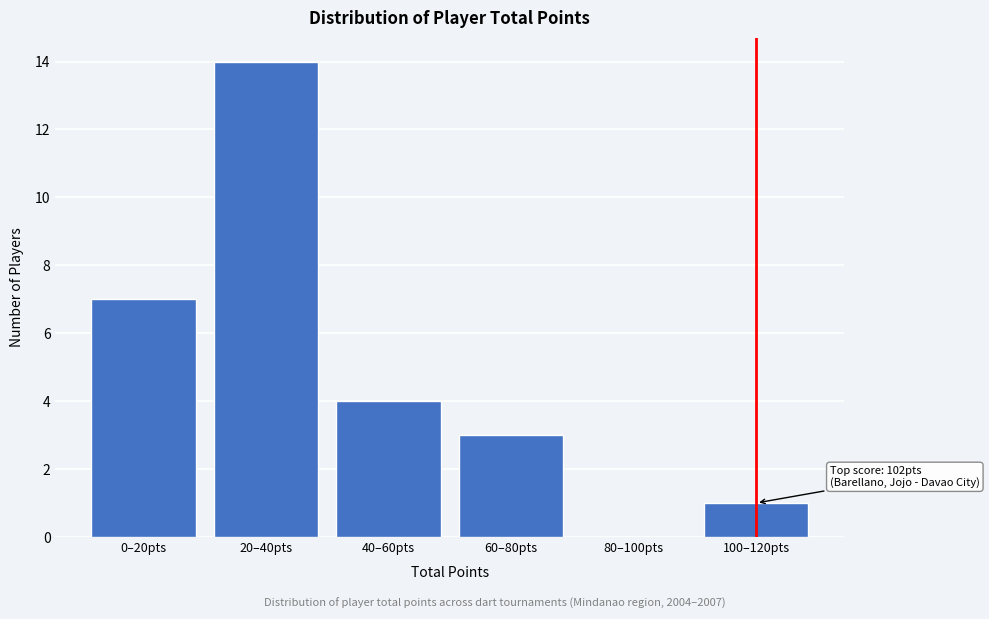

Reading left to right, extract all data points from this chart.

0–20pts=7	20–40pts=14	40–60pts=4	60–80pts=3	80–100pts=0	100–120pts=1